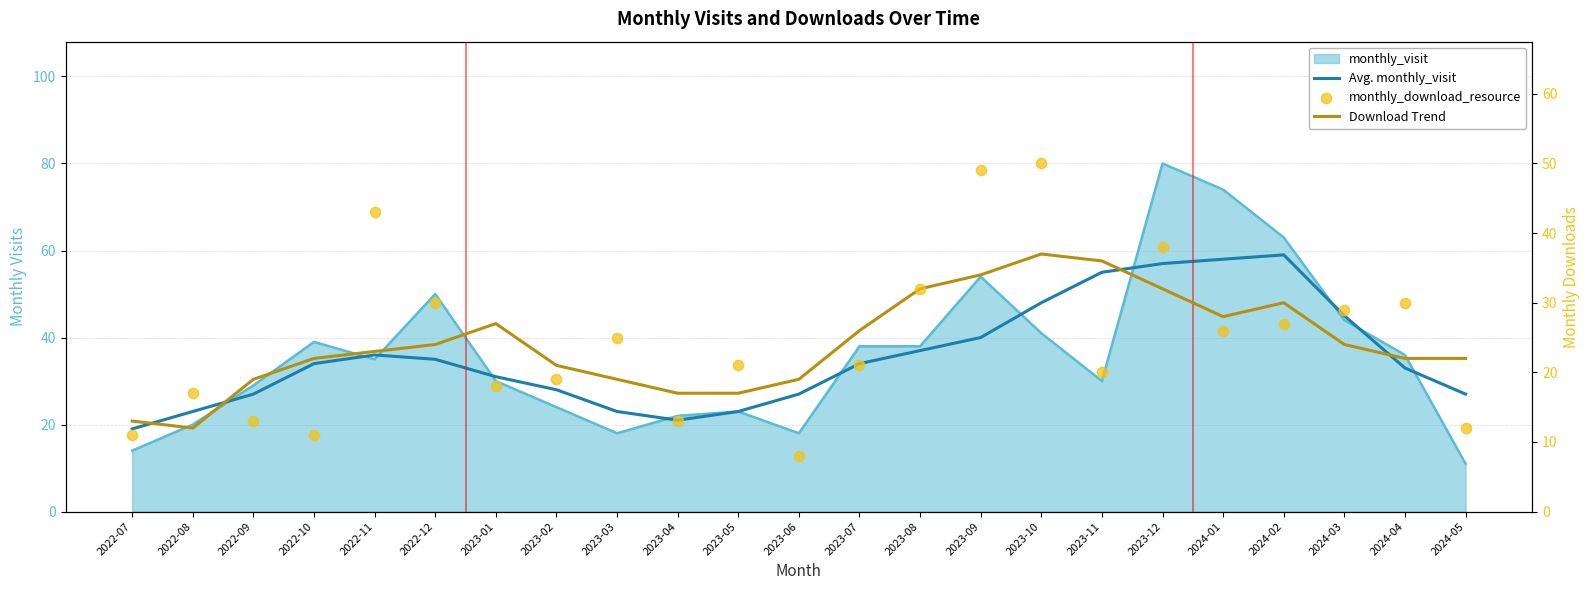

Which series has the widest spread of Y values?

monthly_download_resource